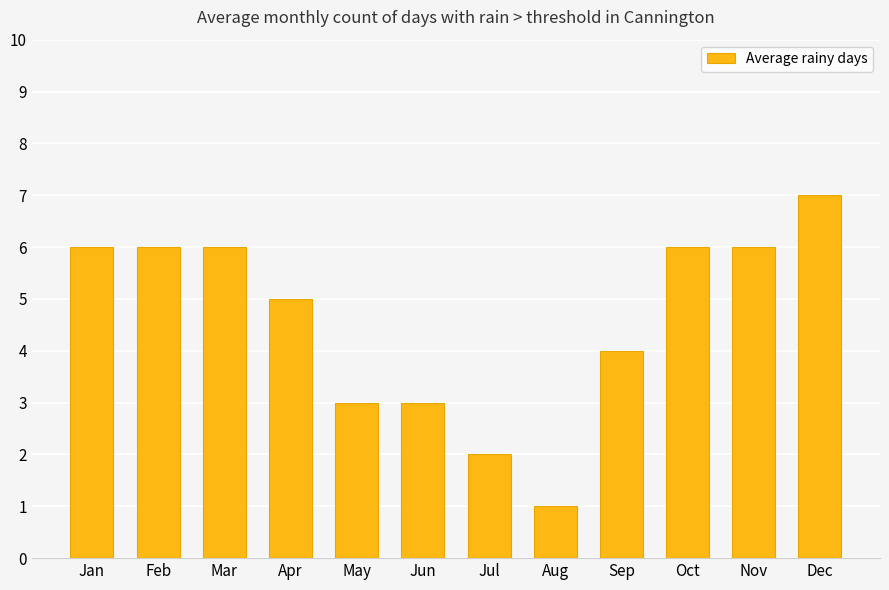

The value at Nov is 6. True or false?

True